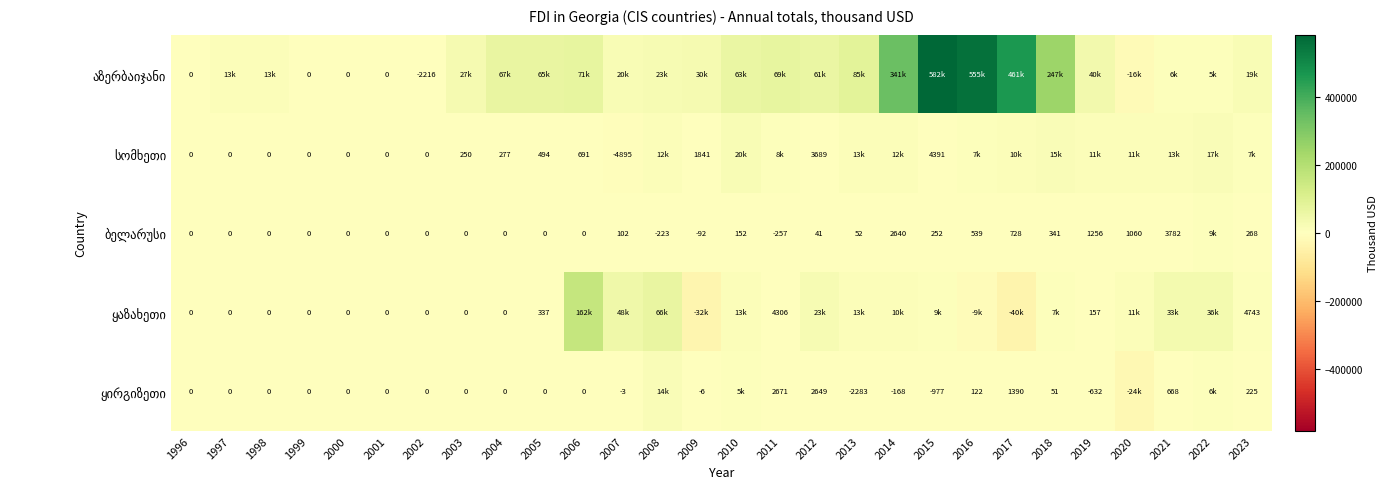

What value does the სომხეთი series have at 2021?

13095.2